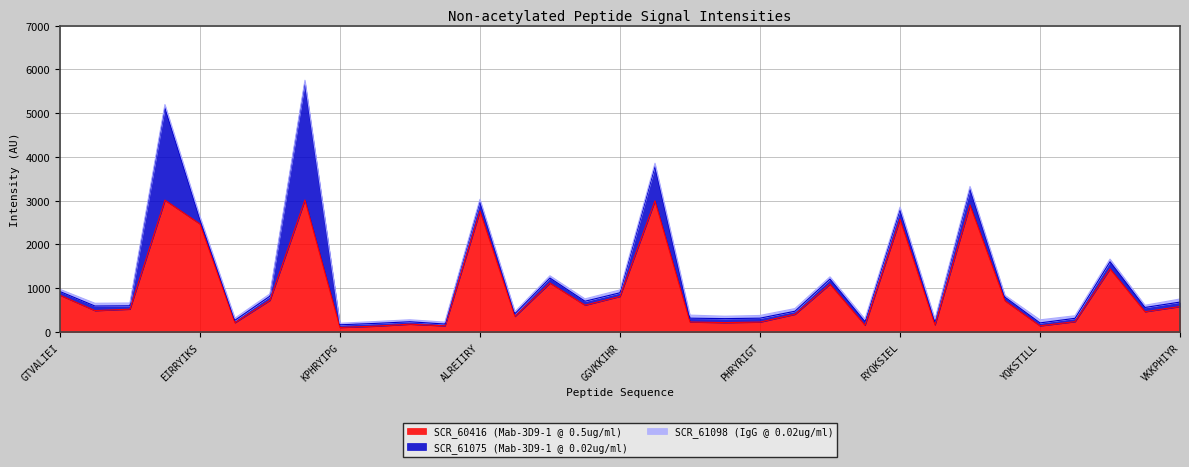

Does the chart display data point markers on the line(s)?

No